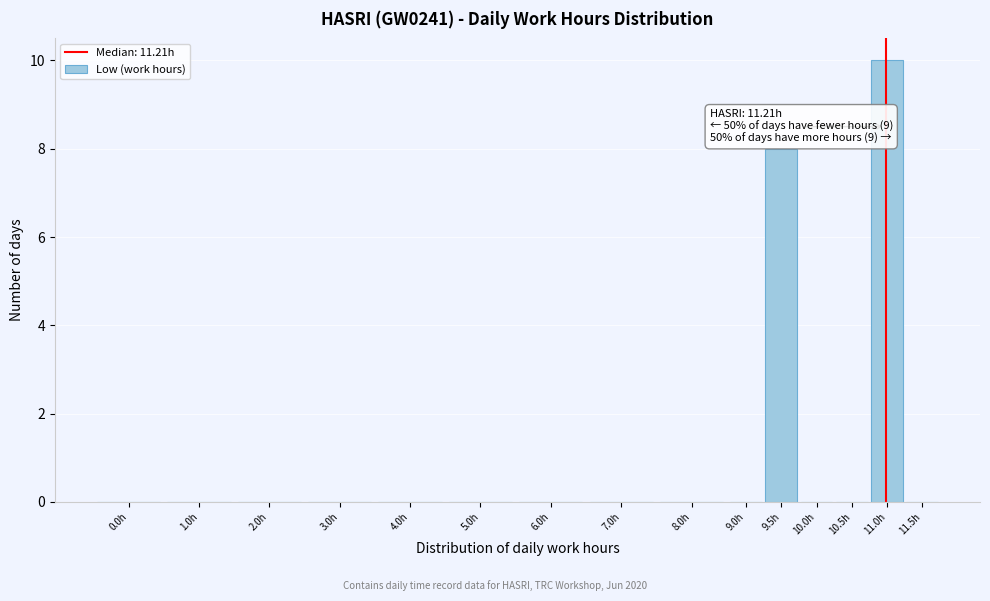

Reading left to right, transcribe all the data shown in this chart.

0.0h=0	1.0h=0	2.0h=0	3.0h=0	4.0h=0	5.0h=0	6.0h=0	7.0h=0	8.0h=0	9.0h=0	9.5h=8	10.0h=0	10.5h=0	11.0h=10	11.5h=0